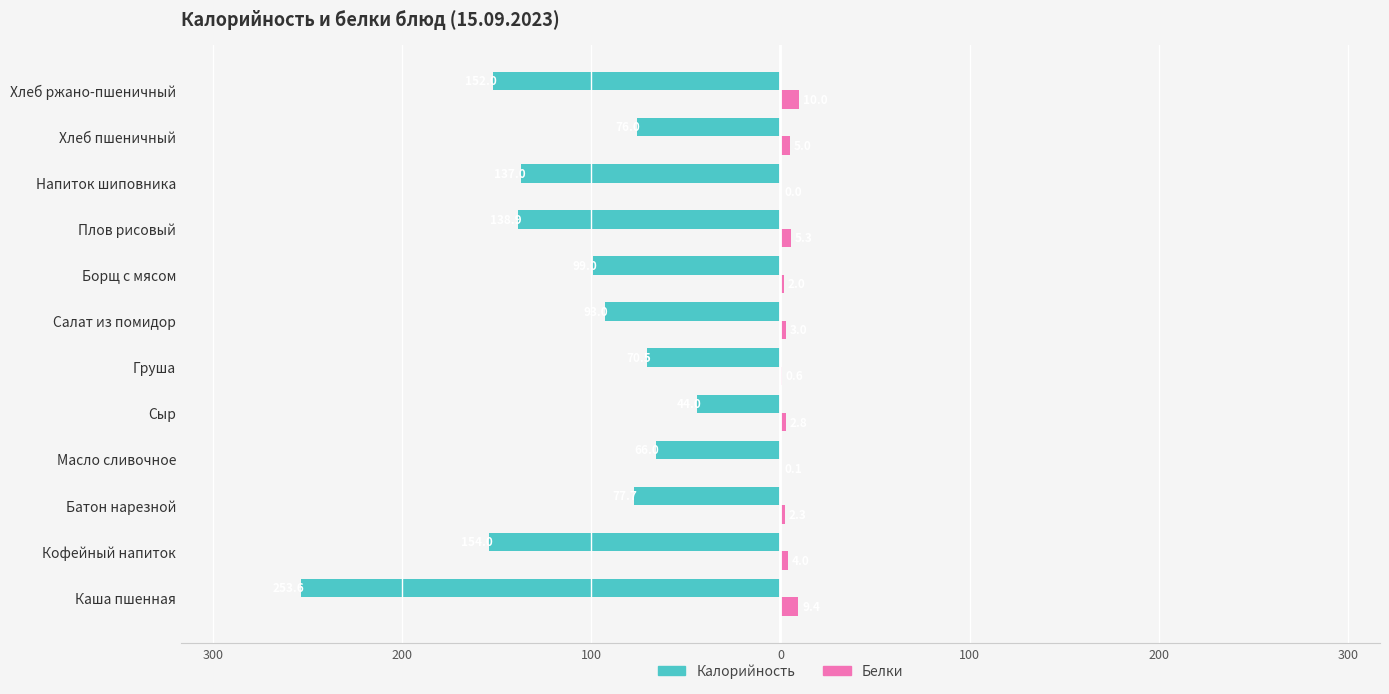

What is the minimum value for Калорийность?

-253.6